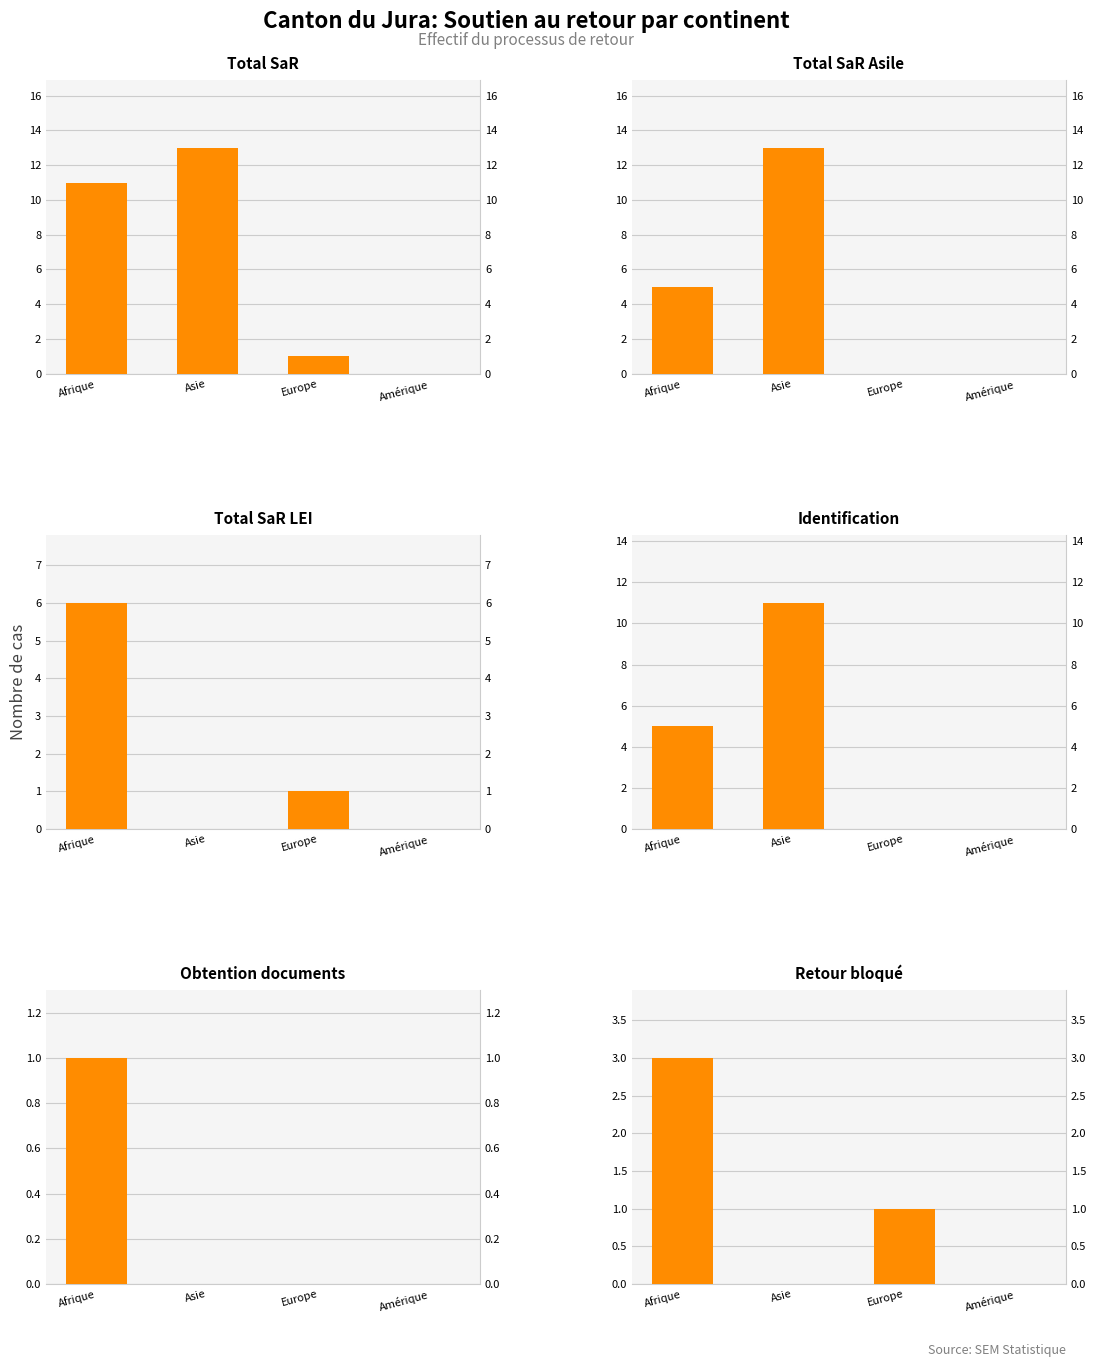

What is the sum of all Total SaR Asile values?

18